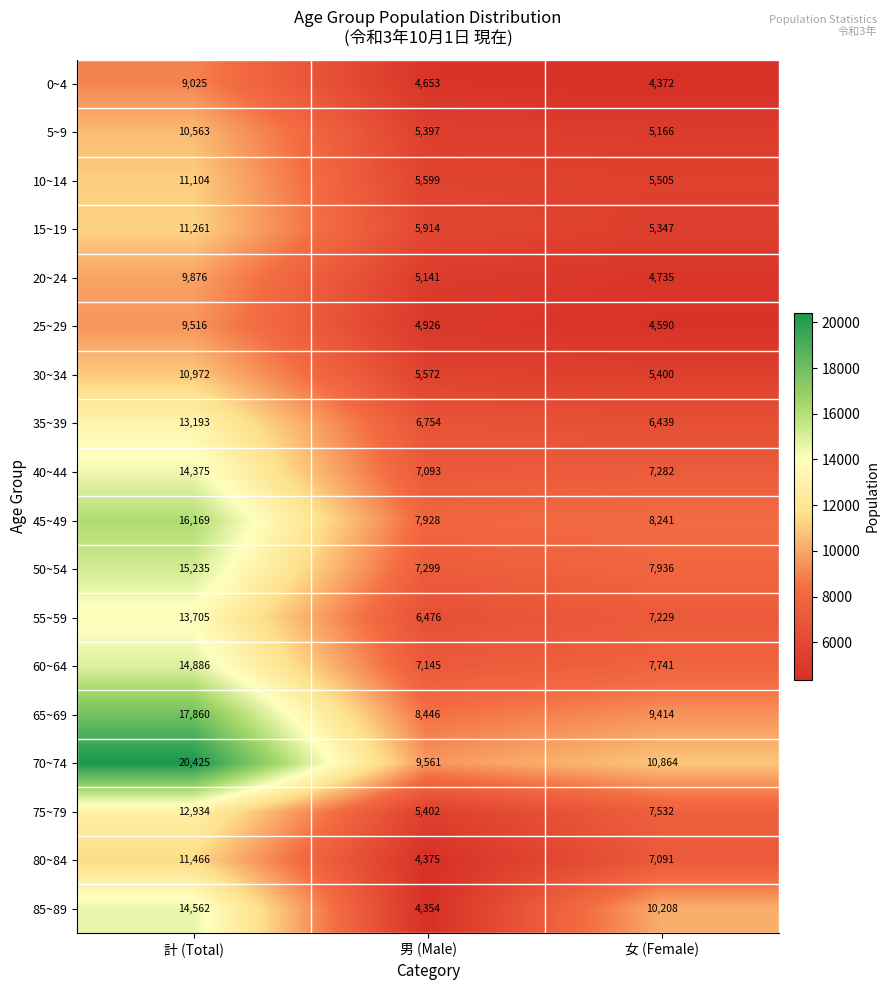

Count the number of data series in this chart.

18